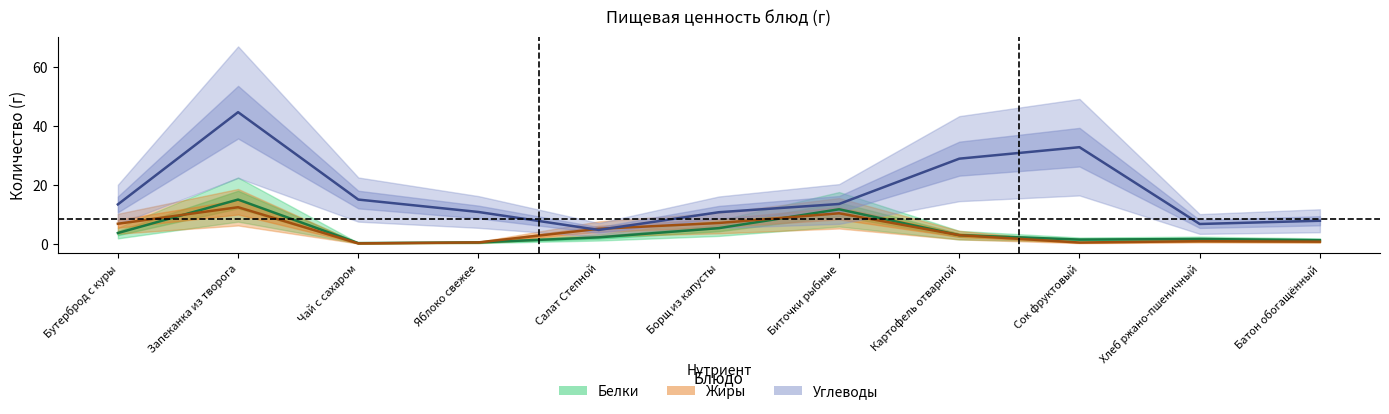

What is the sum of all Белки values?

45.5